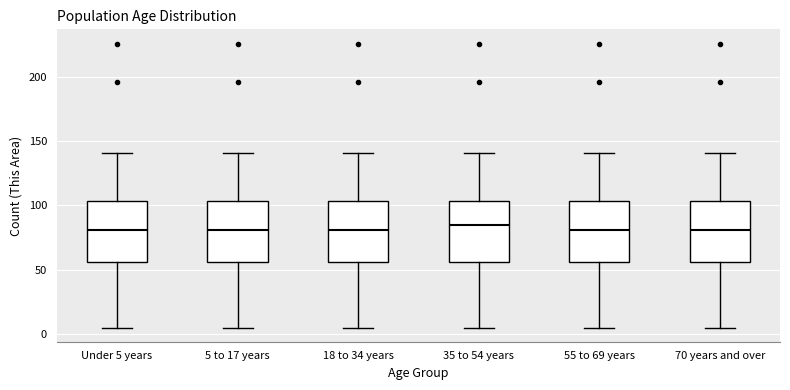

Reading left to right, transcribe this box plot: for each box, give where its median line is, the range the box spans, and where its two whiskers end, as read against the y-axis. The values are not printed on the chart, so give them approximately, as read against the axis.

Under 5 years: median 80, box 55 to 105, whiskers 5 to 140
5 to 17 years: median 80, box 55 to 105, whiskers 5 to 140
18 to 34 years: median 80, box 55 to 105, whiskers 5 to 140
35 to 54 years: median 85, box 55 to 105, whiskers 5 to 140
55 to 69 years: median 80, box 55 to 105, whiskers 5 to 140
70 years and over: median 80, box 55 to 105, whiskers 5 to 140